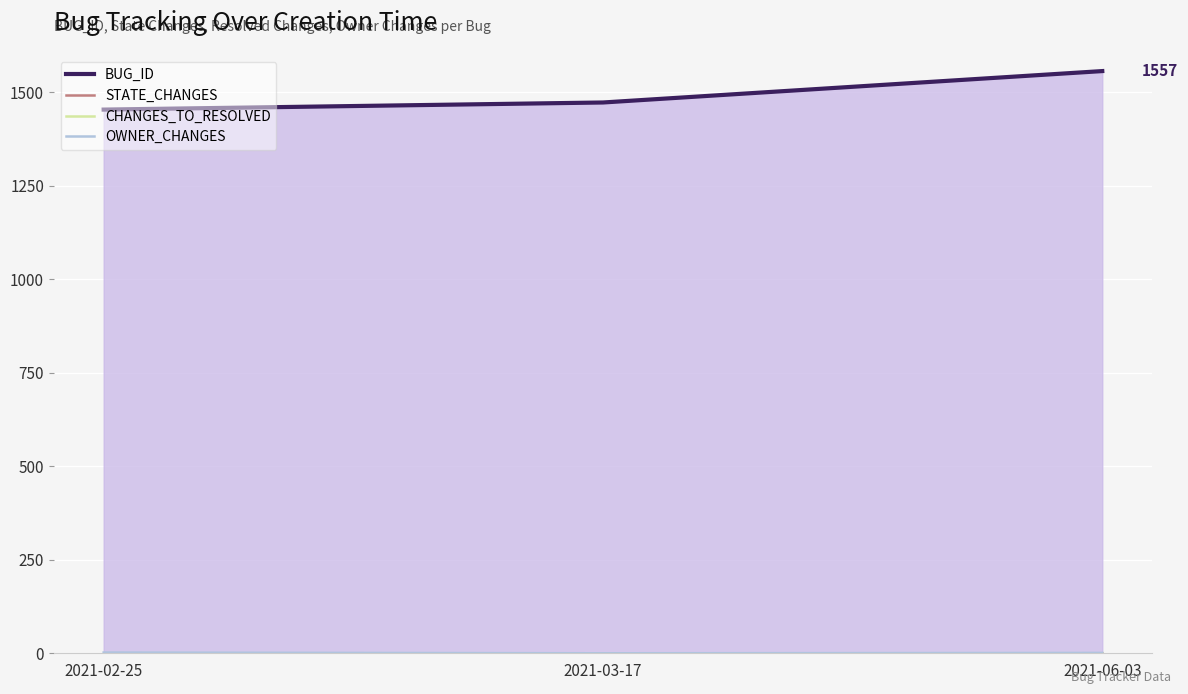

Rank the series by their maximum value, from lowest to highest.

CHANGES_TO_RESOLVED, STATE_CHANGES, OWNER_CHANGES, BUG_ID